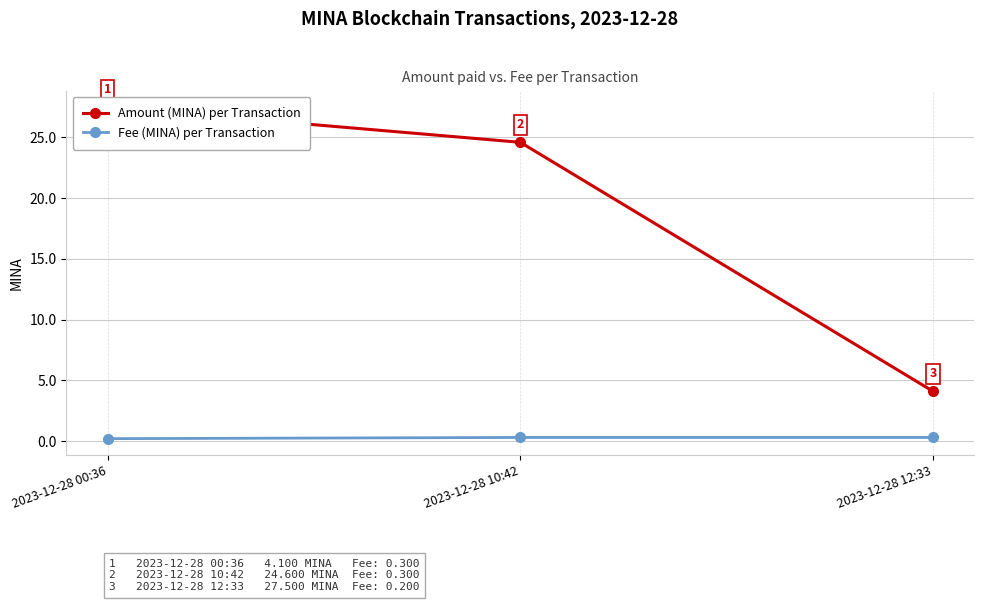

Which series has the largest total across all categories?

Amount (MINA) per Transaction